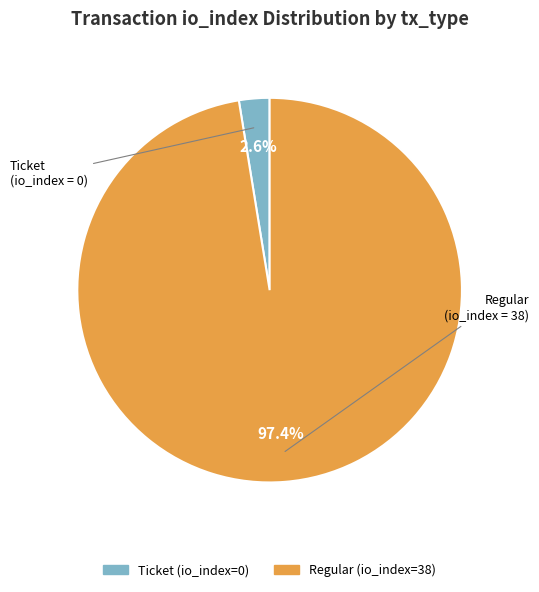

What percentage is the Regular (io_index=38) slice, to the nearest percent?

97%